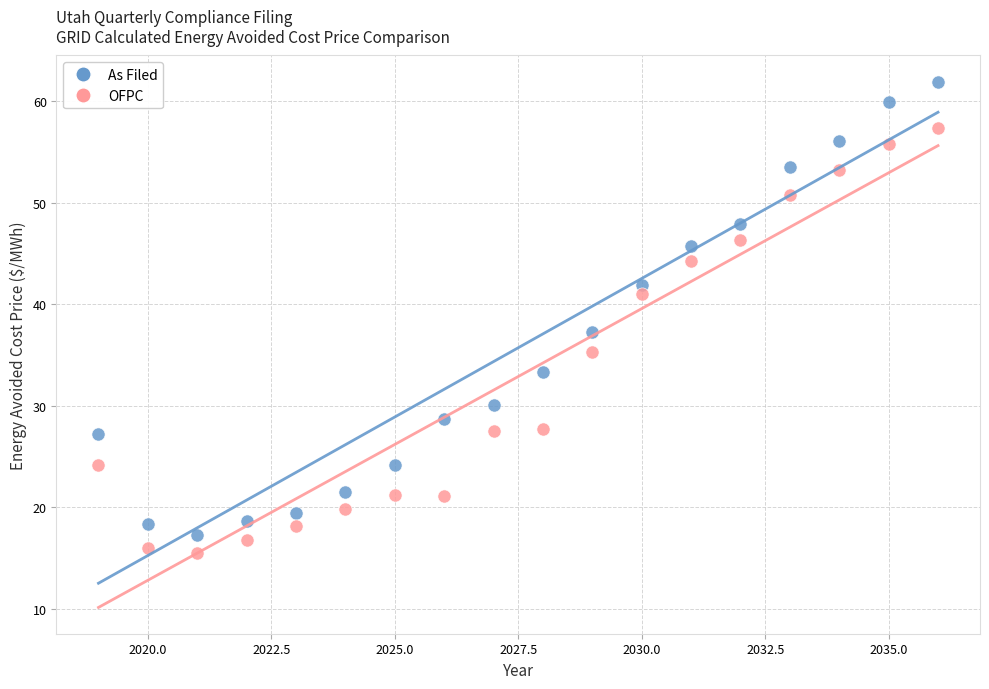

Which series has the widest spread of Y values?

As Filed